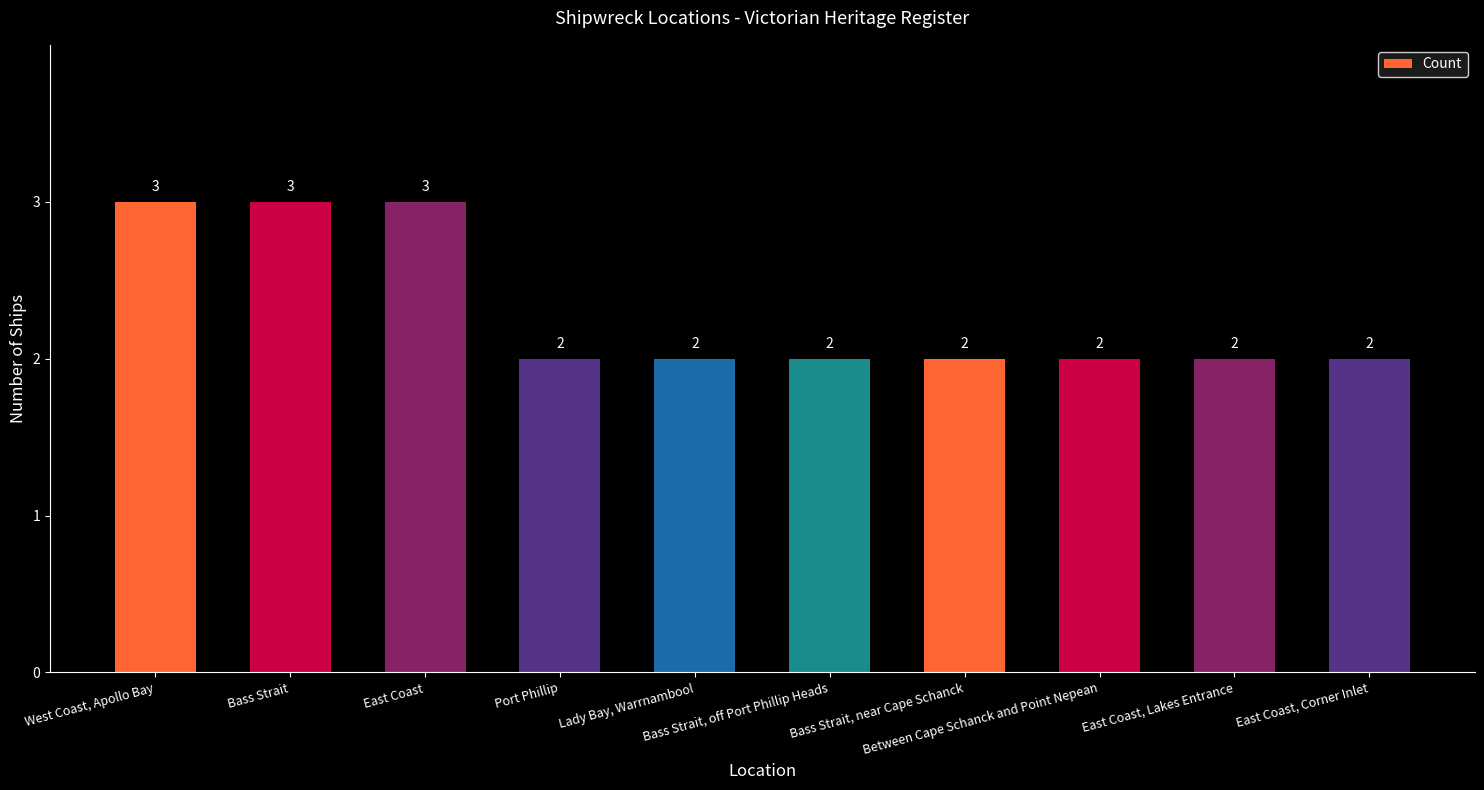

What is the maximum value shown in the chart?

3